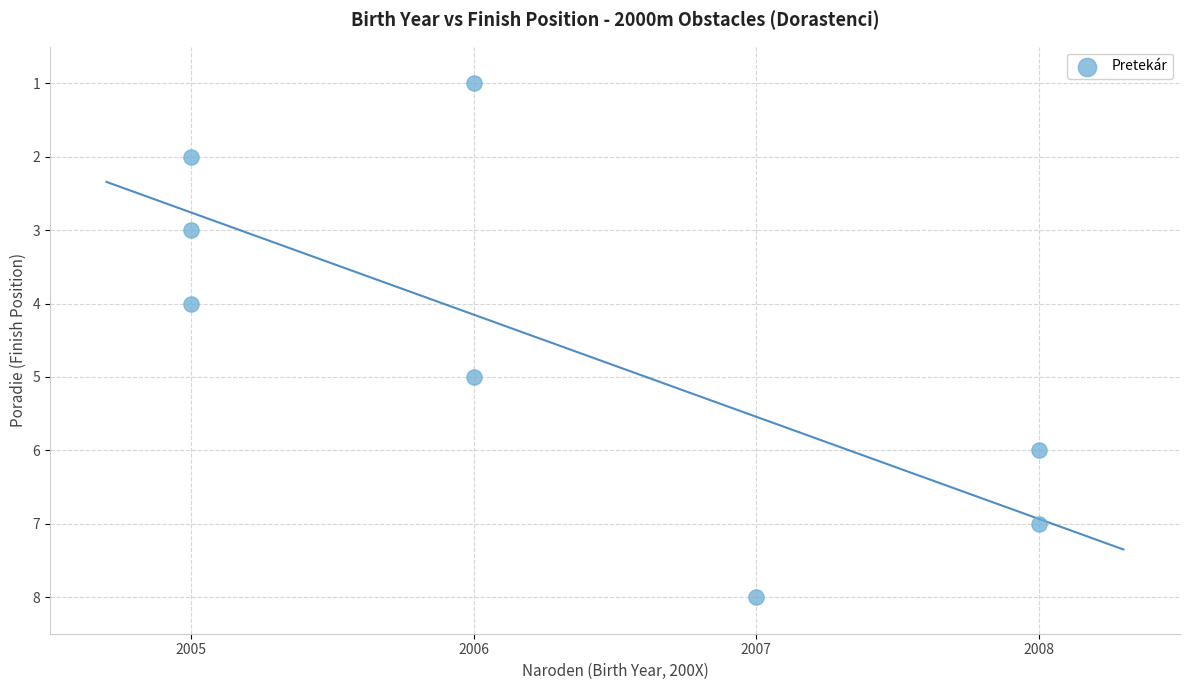

What is the average X value?

6